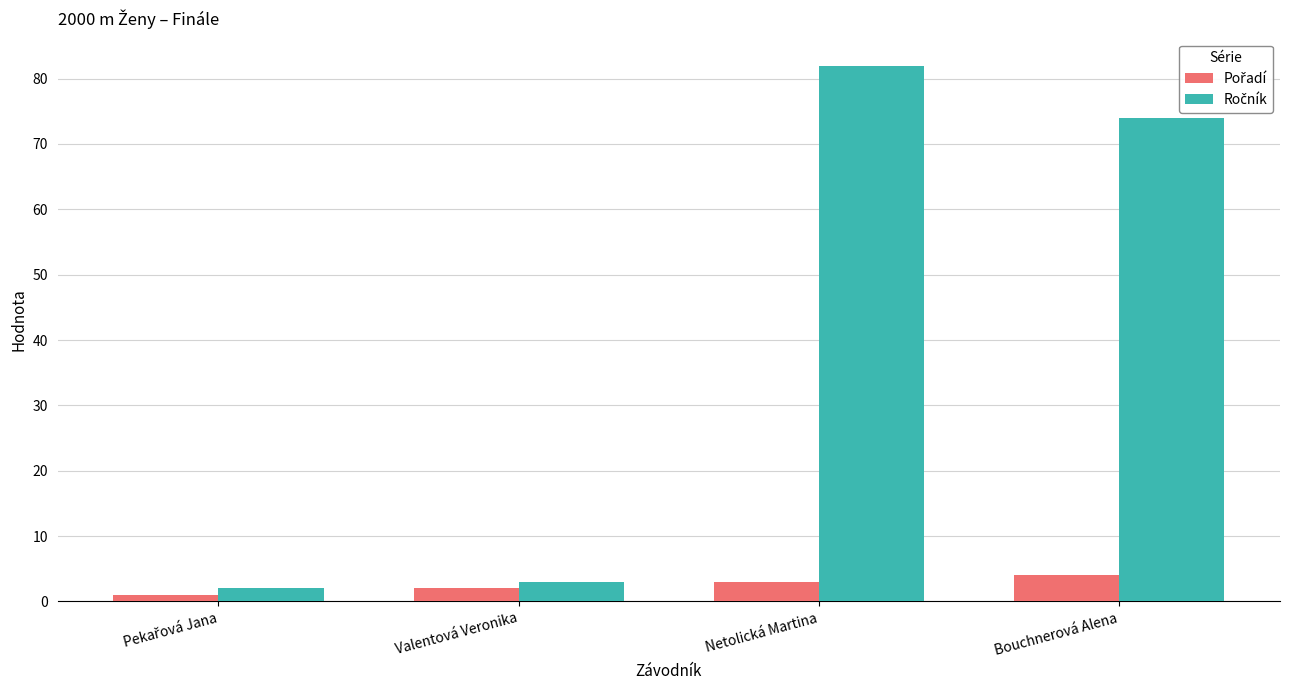

What is the total value across all series at Netolická Martina?

85